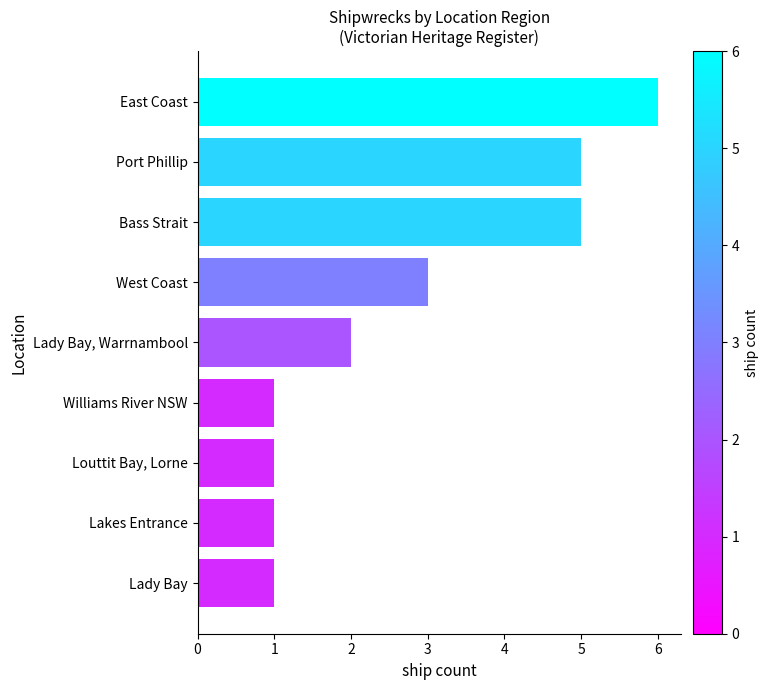

Is it true that the value at Louttit Bay, Lorne is 1?

True